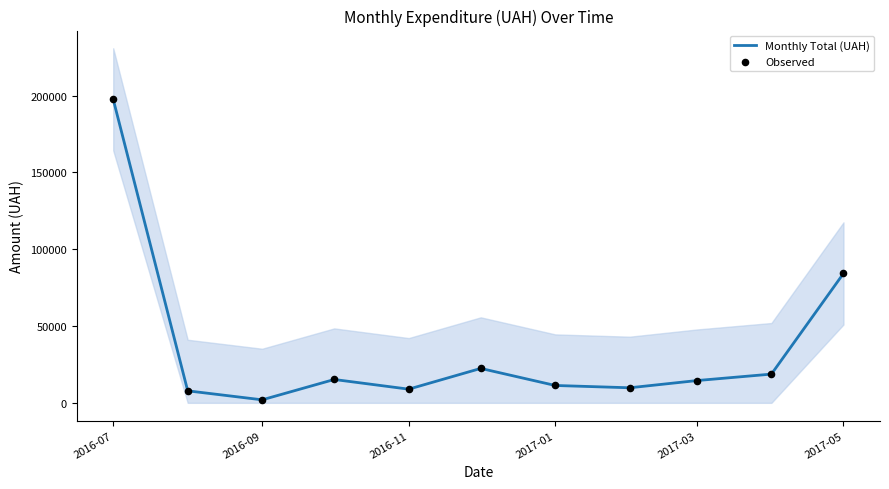

Which series has the largest total across all categories?

Monthly Total (UAH)